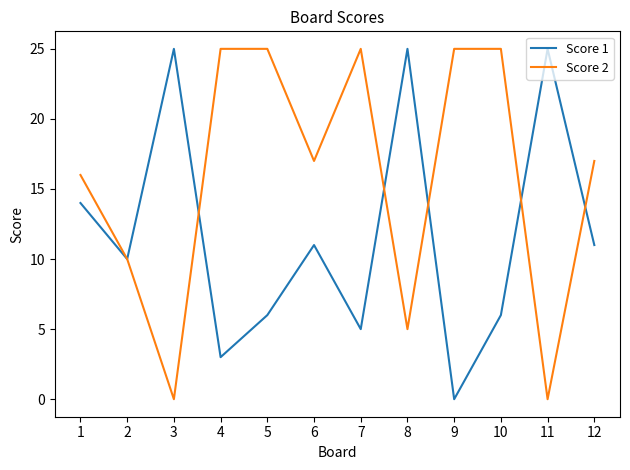

Reading right to left, transcribe all the data shown in this chart.

Score 1: 12=11	11=25	10=6	9=0	8=25	7=5	6=11	5=6	4=3	3=25	2=10	1=14
Score 2: 12=17	11=0	10=25	9=25	8=5	7=25	6=17	5=25	4=25	3=0	2=10	1=16